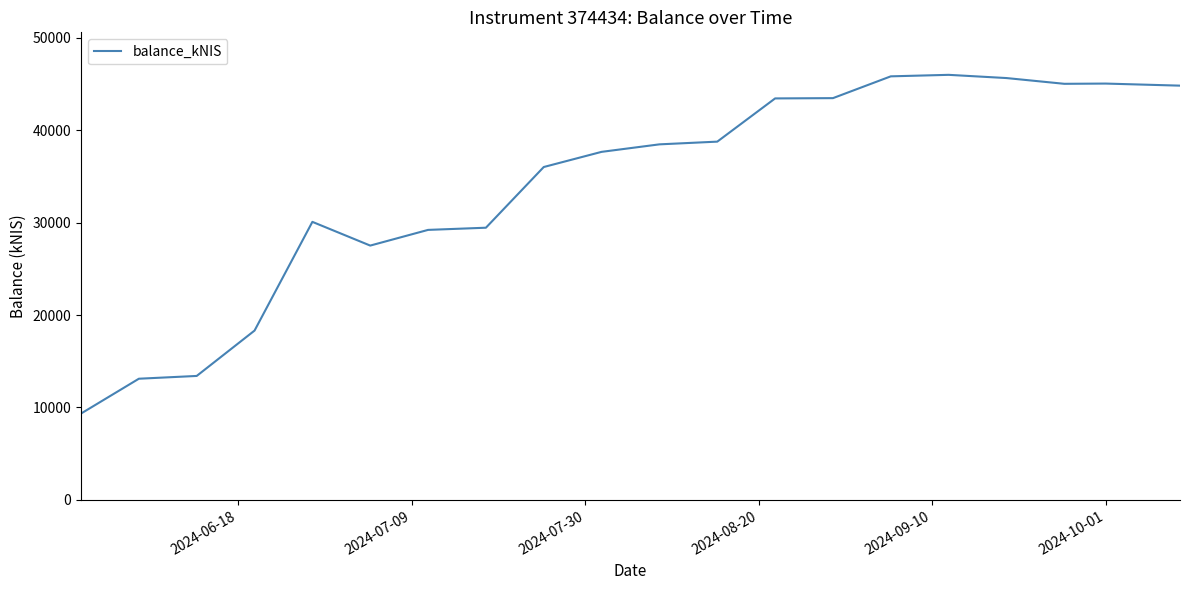

What is the minimum value shown in the chart?

9343.1